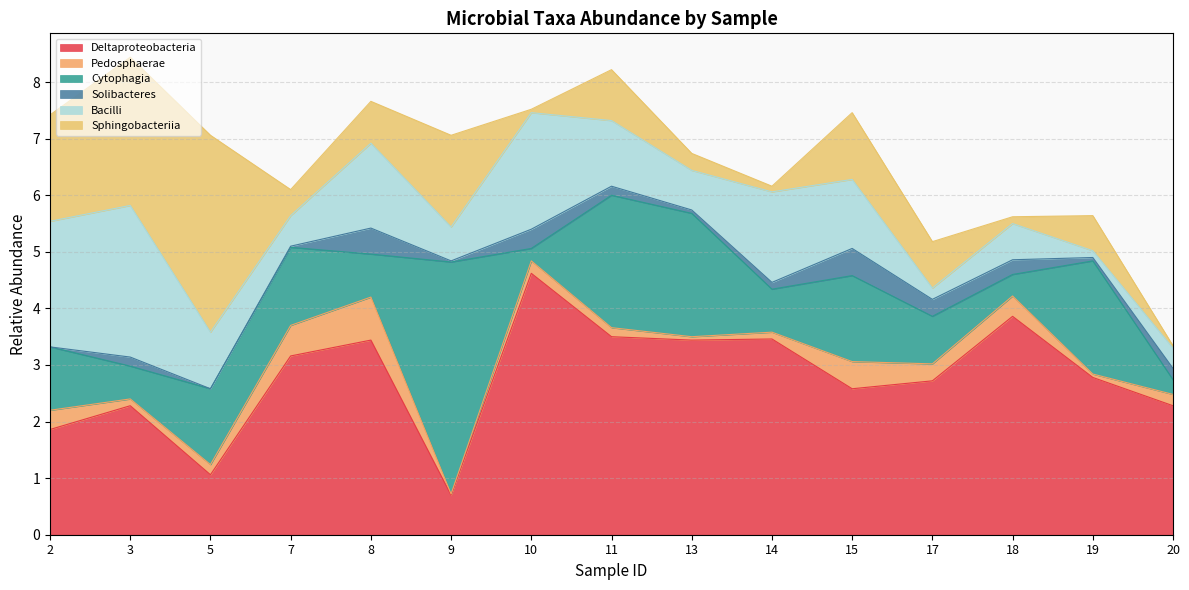

What is the maximum value for Deltaproteobacteria?

4.6